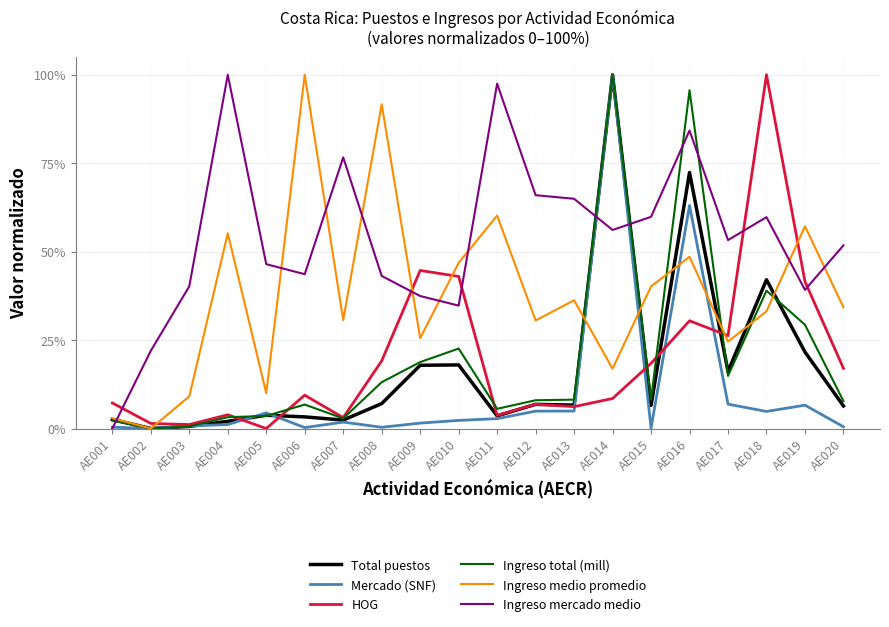

Where do Ingreso medio promedio and Ingreso mercado medio first cross each other?

AE001 and AE002